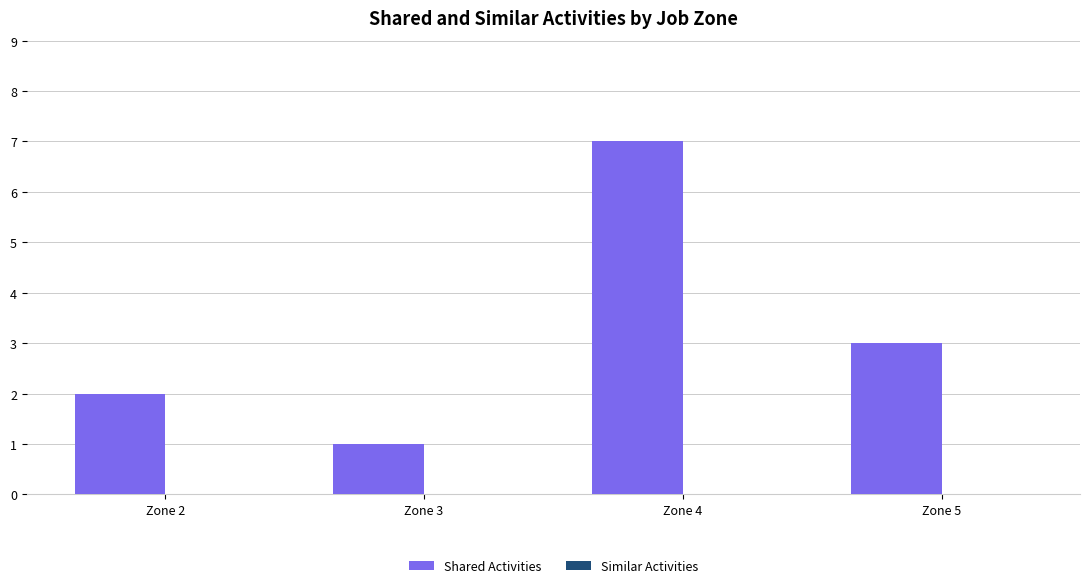

What is the ratio of the value at Zone 4 to the value at Zone 3?

7.0